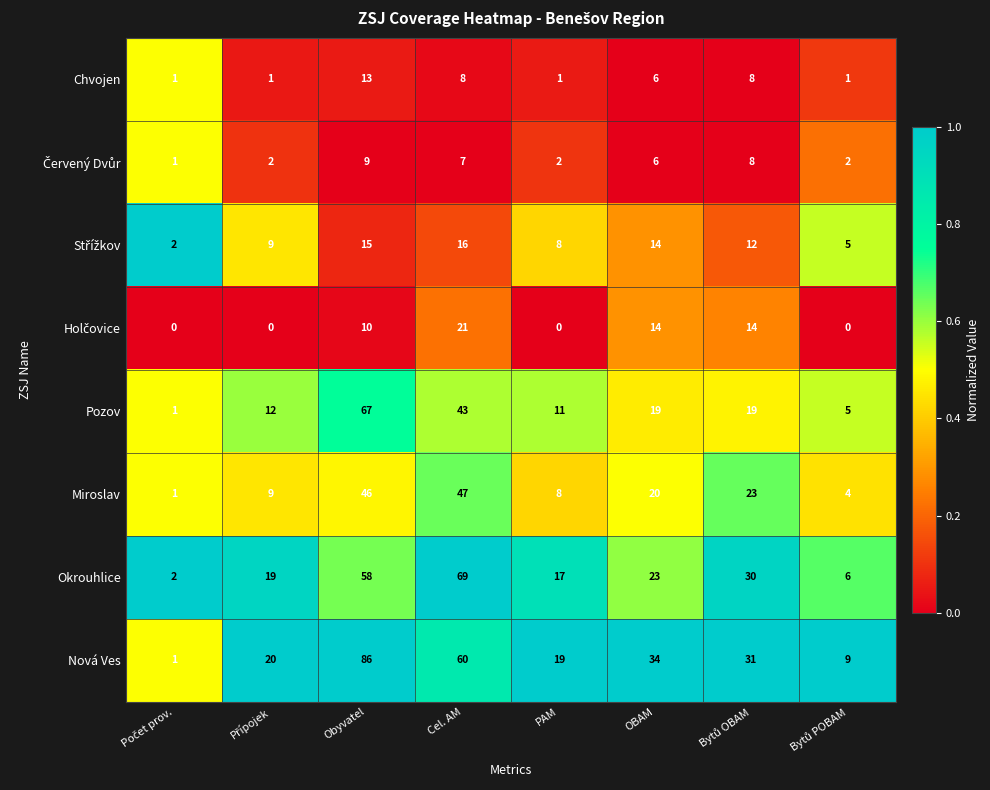

Which series has the widest spread of values?

Nová Ves